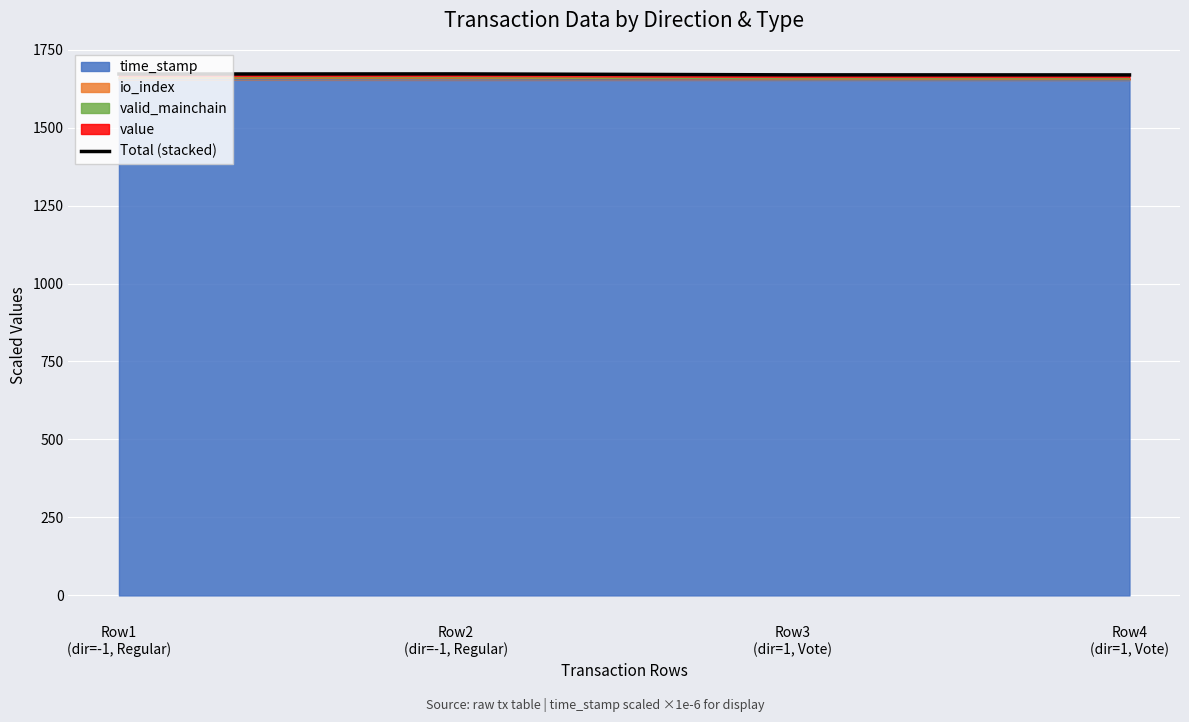

Rank the categories by value from lowest to highest.

Row4
(dir=1, Vote), Row3
(dir=1, Vote), Row1
(dir=-1, Regular), Row2
(dir=-1, Regular)